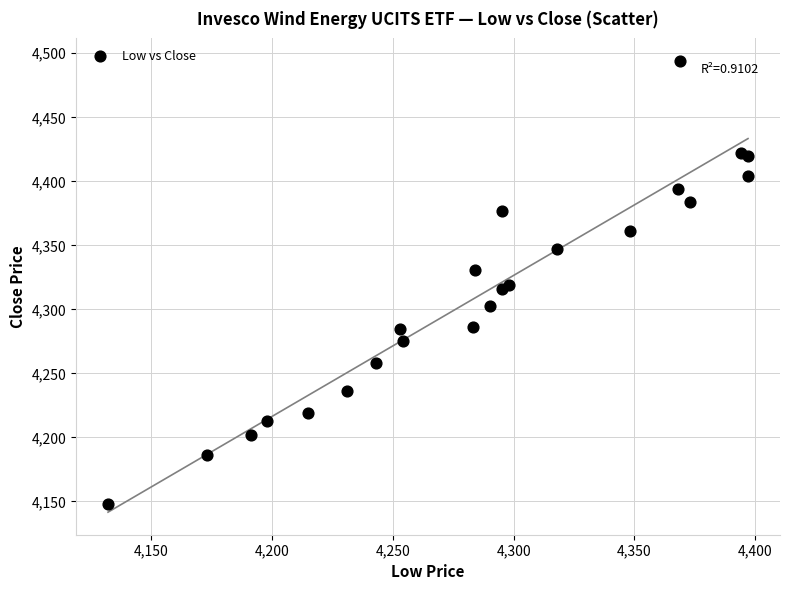

What is the range of Y values (max minus min)?

346